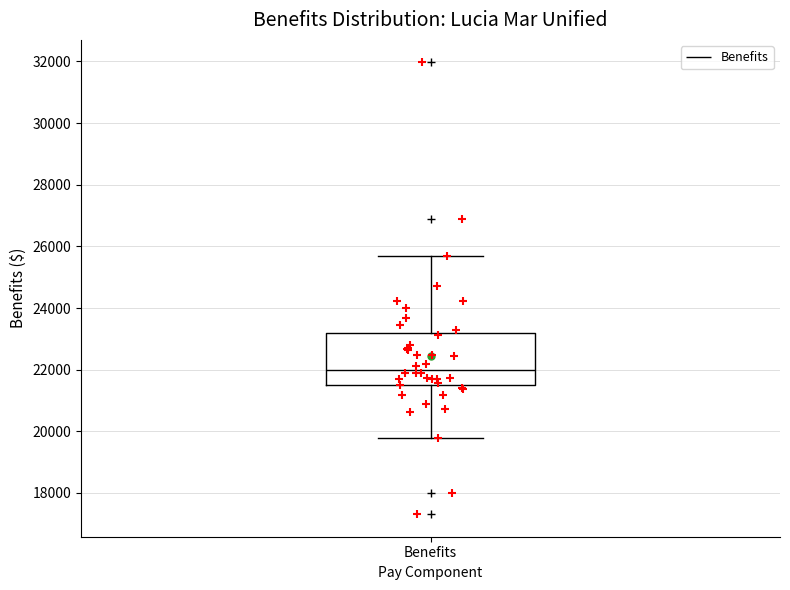

Read this box plot against the y-axis: the position of the median line, the range covered by the box, and the ends of both whiskers. The values are not printed on the chart, so give them approximately, as read against the axis.

median 22000, box 21400 to 23200, whiskers 19800 to 25600